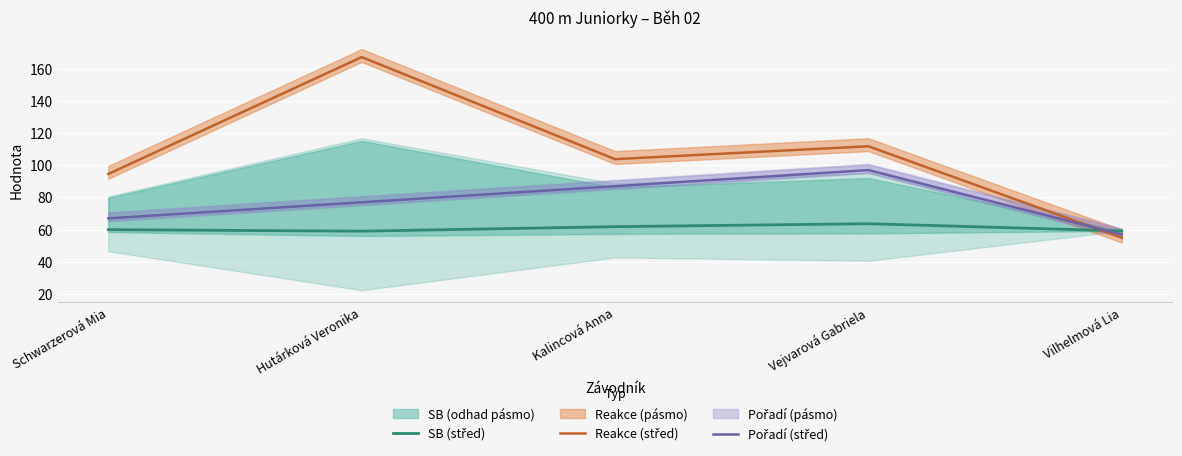

Rank the categories by Pořadí (střed) value from lowest to highest.

Vilhelmová Lia, Schwarzerová Mia, Hutárková Veronika, Kalincová Anna, Vejvarová Gabriela